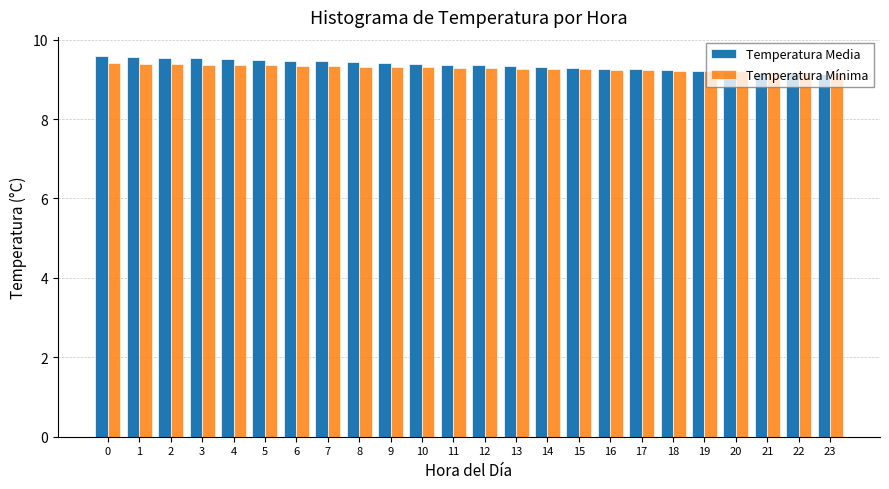

Is it true that Temperatura Media equals 9.4 at 11?

True